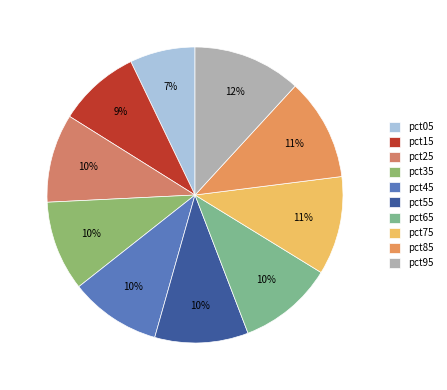

Count the number of slices in the pie.

10